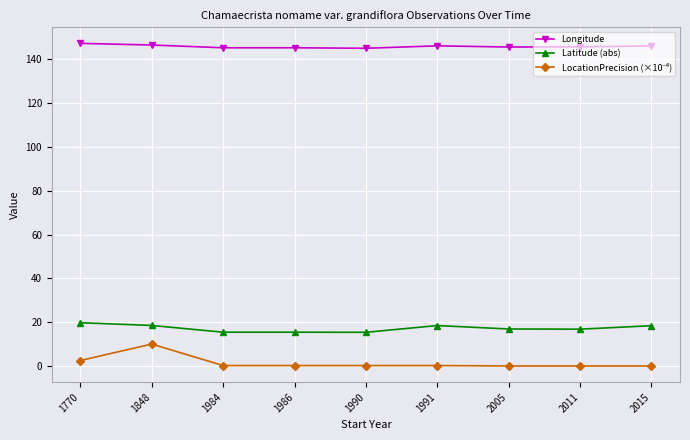

What is the value of the Latitude (abs) point at the 6th from the left?

18.5